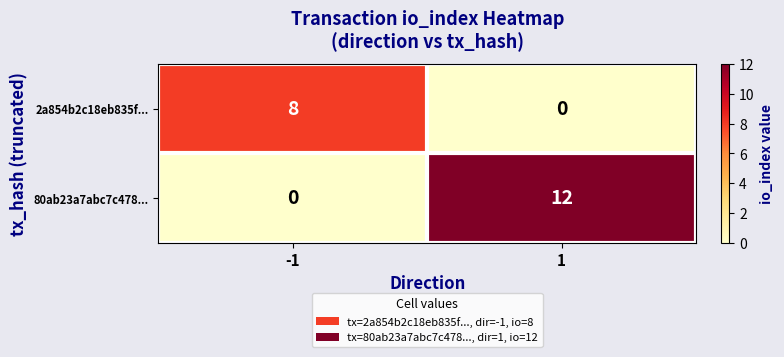

The 80ab23a7abc7c478... series shows 12 at 1. True or false?

True